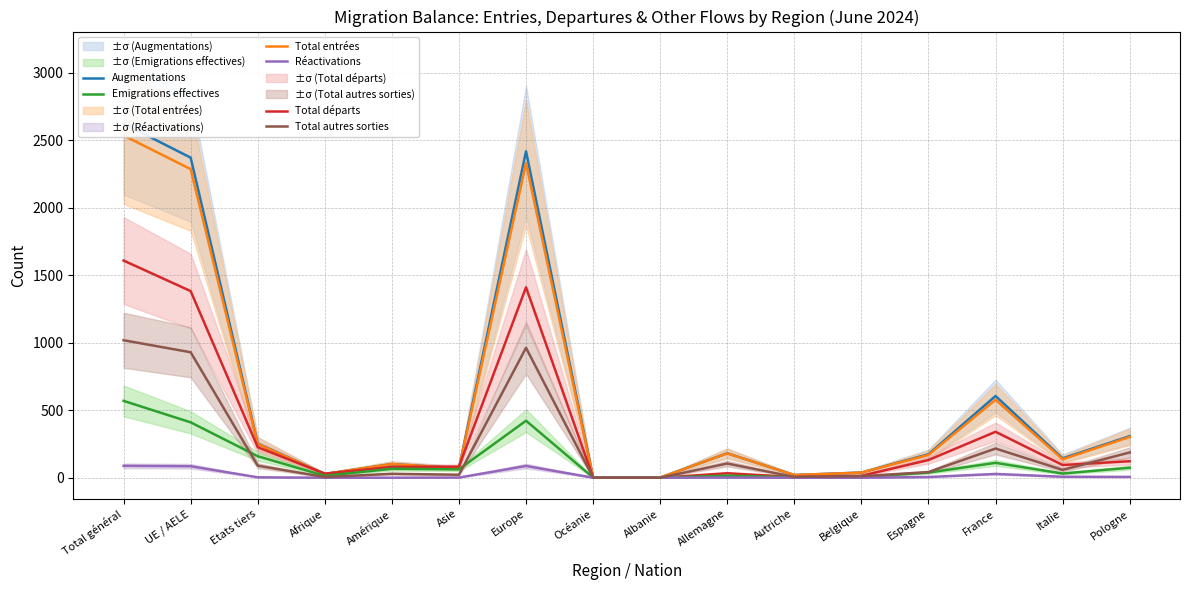

What is the sum of the Total départs values at UE / AELE and Espagne?

1513